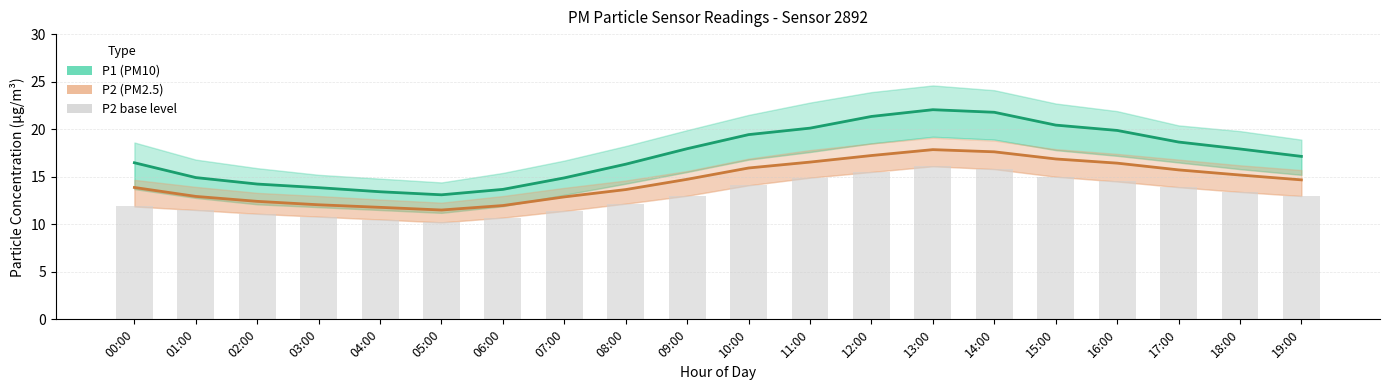

The value of P2 at 08:00 is 13.7. True or false?

True